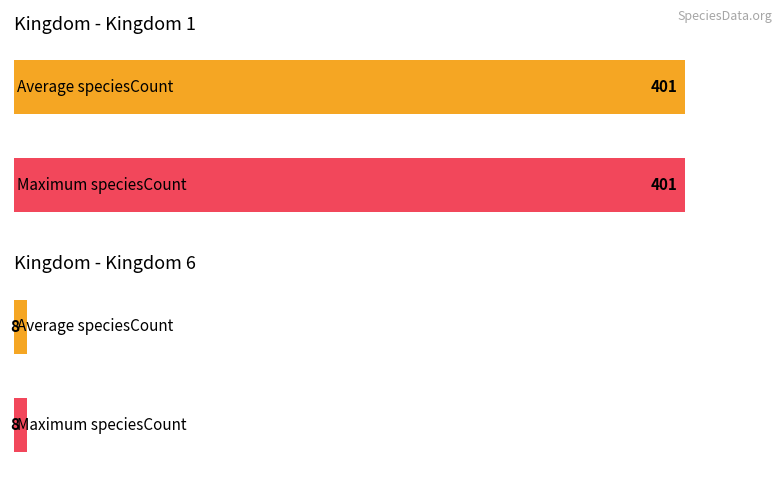

Rank the series by their average value, from highest to lowest.

Kingdom 1, Kingdom 6